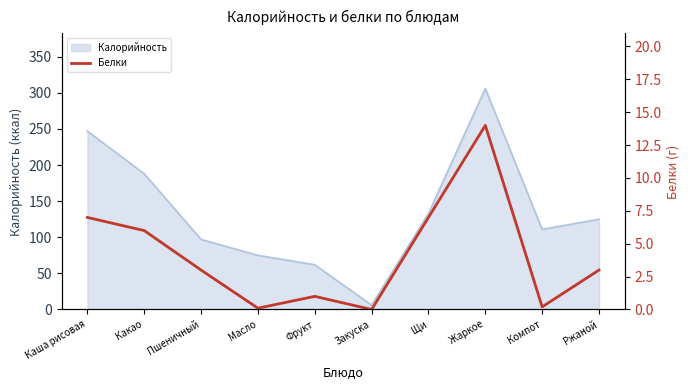

What is the sum of the values at Масло and Щи?

7.1